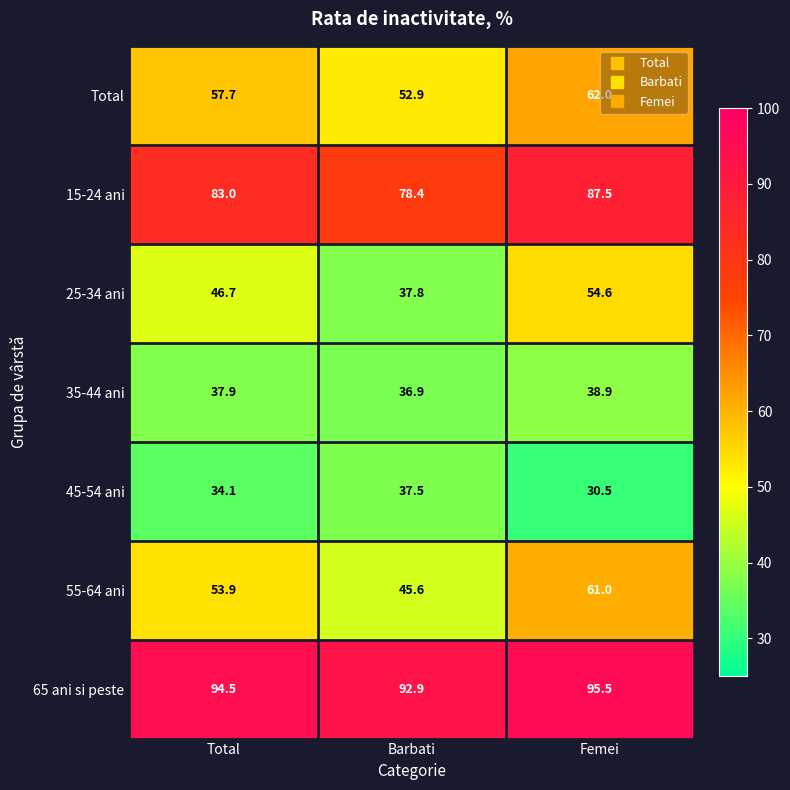

Rank the series by their maximum value, from highest to lowest.

65 ani si peste, 15-24 ani, Total, 55-64 ani, 25-34 ani, 35-44 ani, 45-54 ani